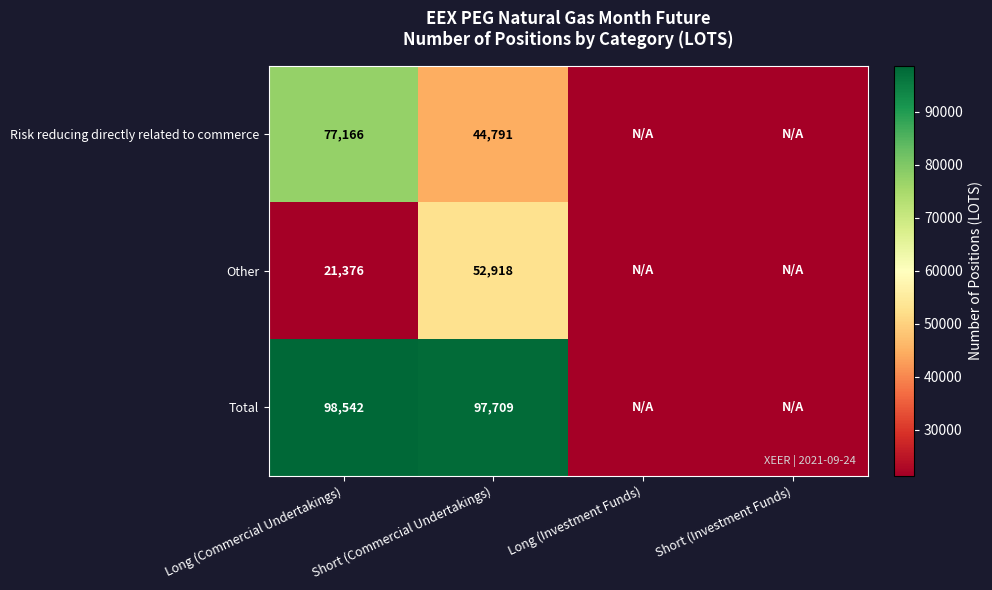

Rank the series at Long (Commercial Undertakings) from highest to lowest value.

Total, Risk reducing directly related to commerce, Other